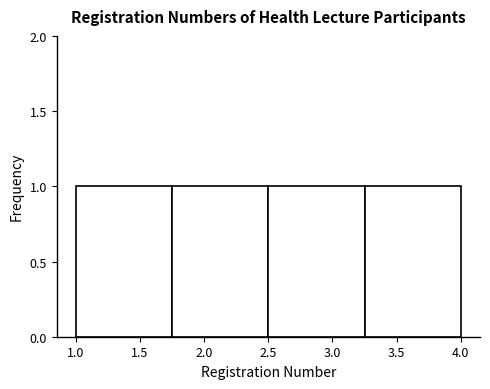

Reading left to right, list every bar in this chart as the range it spans on the x-axis followed by its height. The values are not printed on the chart, so give them approximately, as read against the axis.

1.00 to 1.75: 1
1.75 to 2.50: 1
2.50 to 3.25: 1
3.25 to 4.00: 1